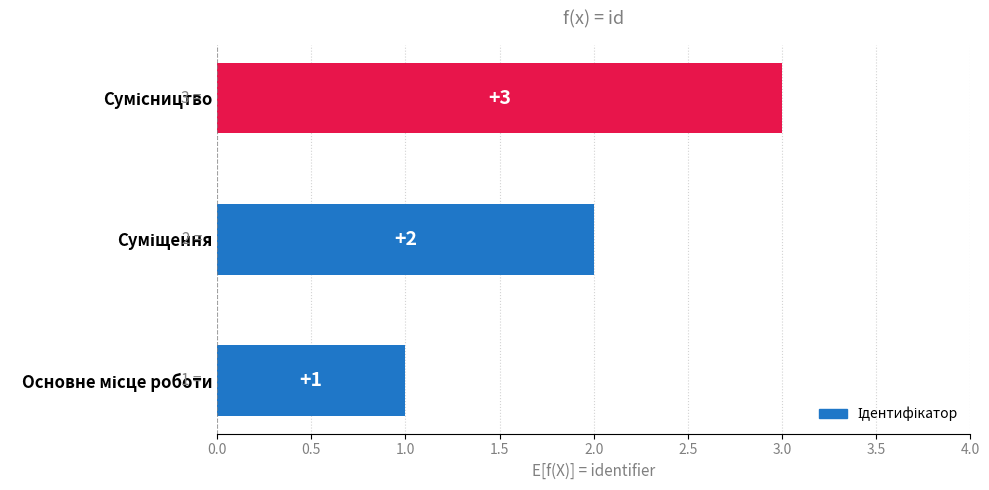

What is the maximum value shown in the chart?

3